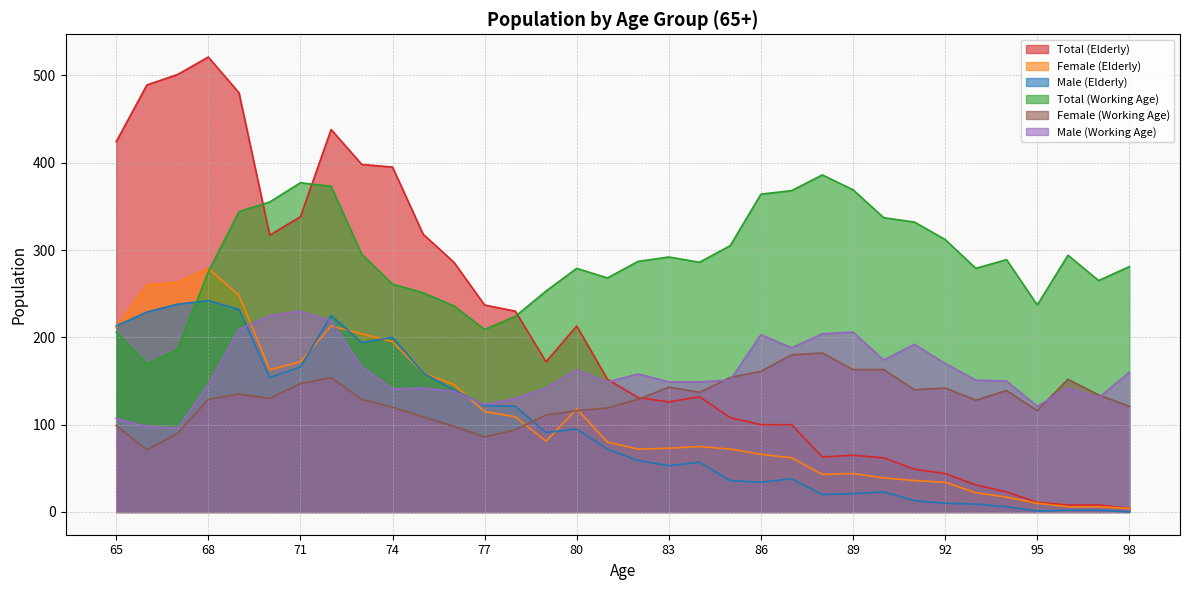

Does the chart have visible grid lines?

Yes